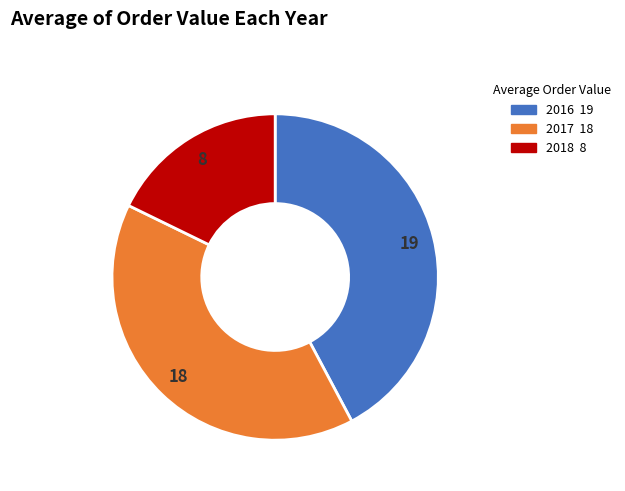

Which category has the smallest portion of the pie?

2018